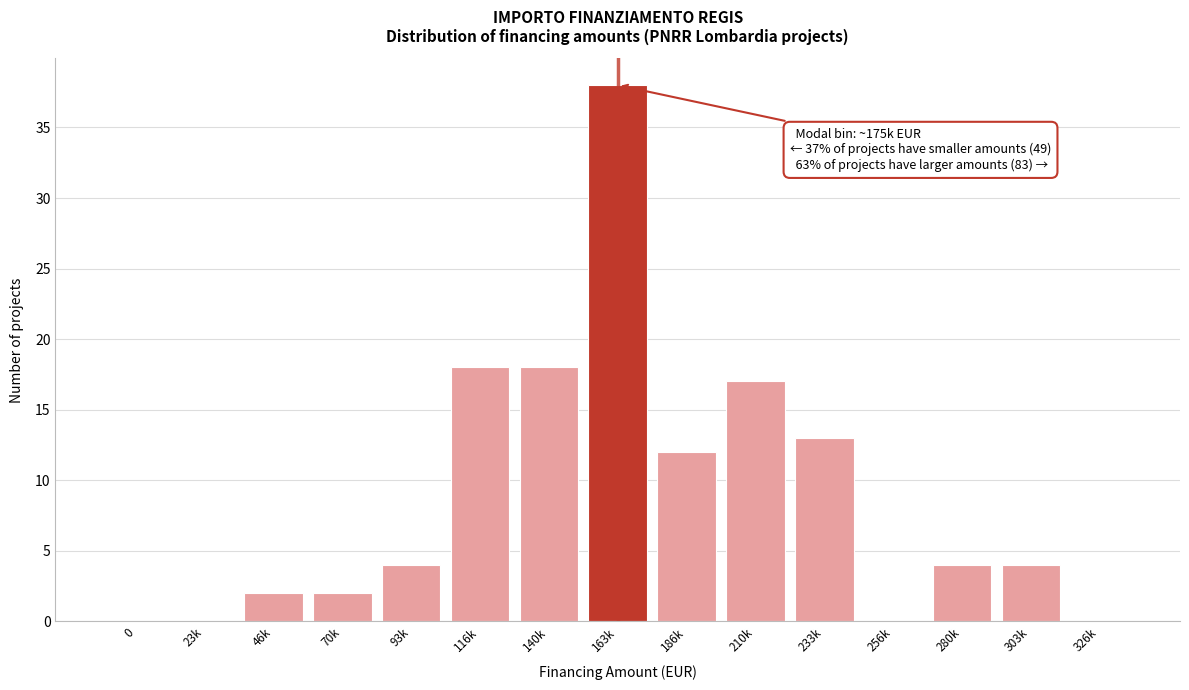

Reading left to right, transcribe all the data shown in this chart.

0=0	23k=0	46k=2	70k=2	93k=4	116k=18	140k=18	163k=38	186k=12	210k=17	233k=13	256k=0	280k=4	303k=4	326k=0